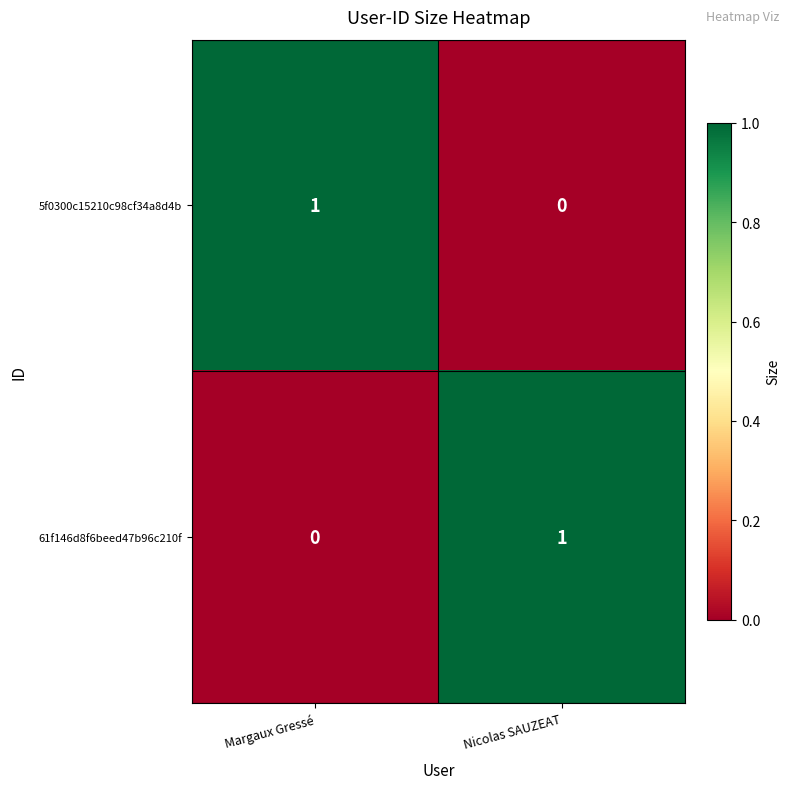

List the labels in order of 61f146d8f6beed47b96c210f value, smallest first.

Margaux Gressé, Nicolas SAUZEAT